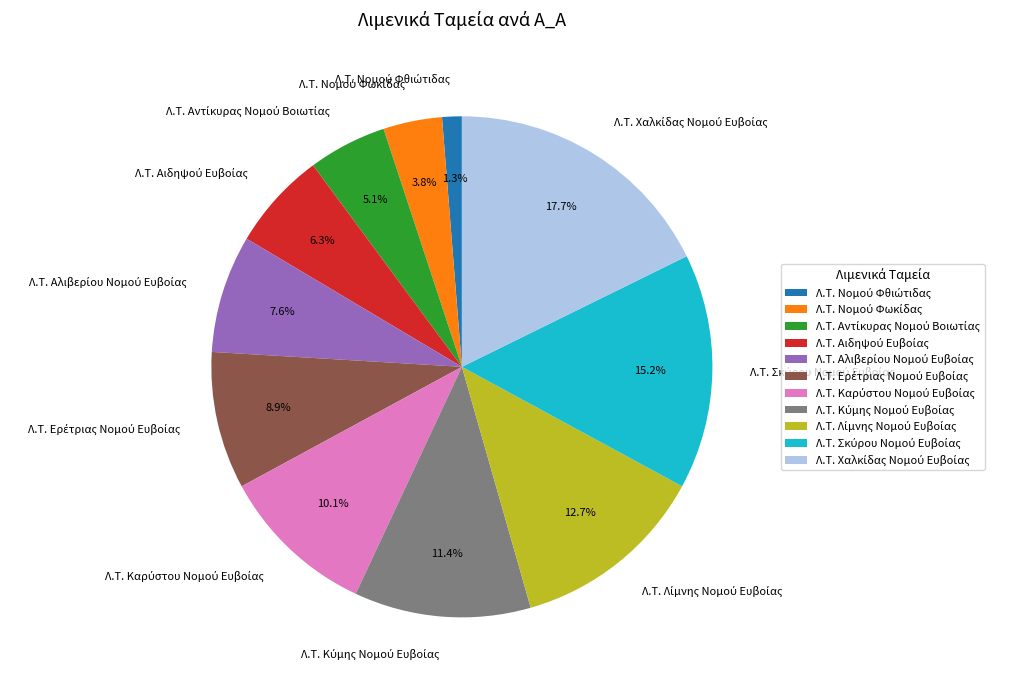

Is there a majority slice in this chart?

No